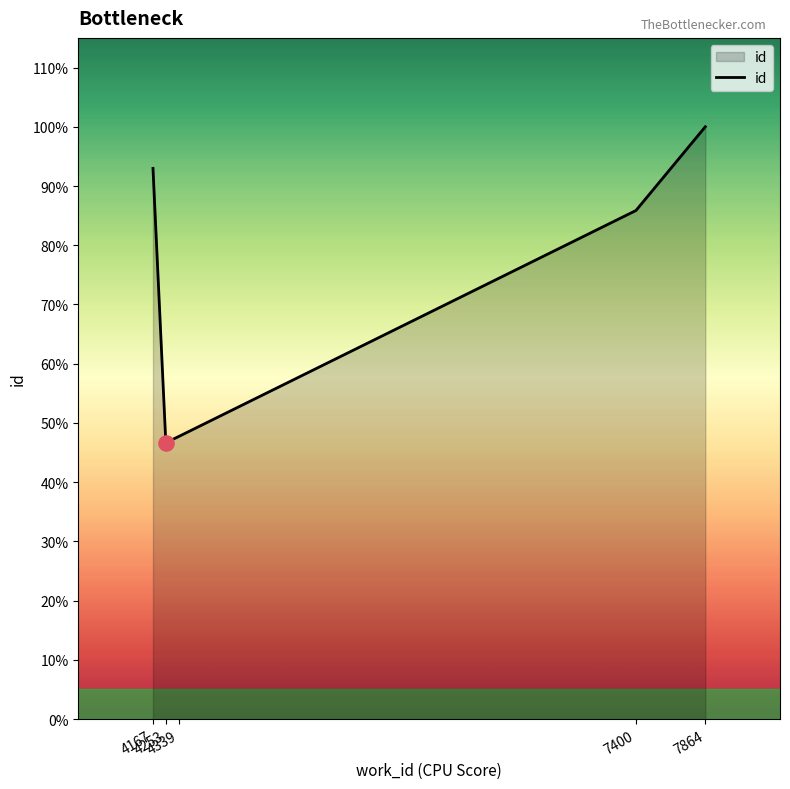

What is the ratio of the value at 7864 to the value at 4339?

2.1